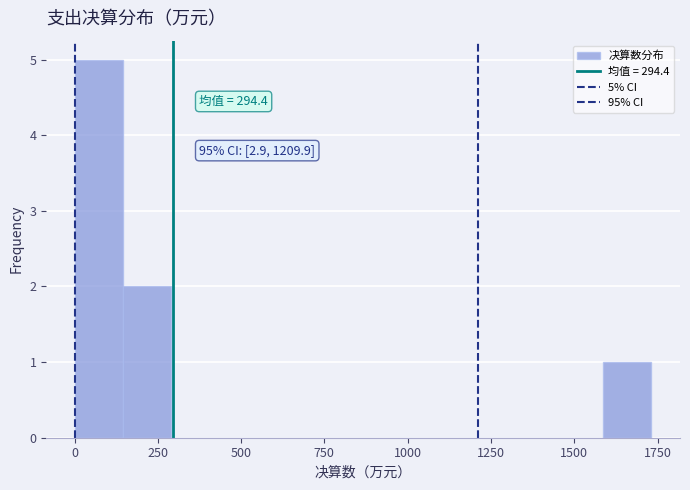

Around what value on the x-axis is the tallest bar? Give the approximate position of its centre, as read against the axis.

50